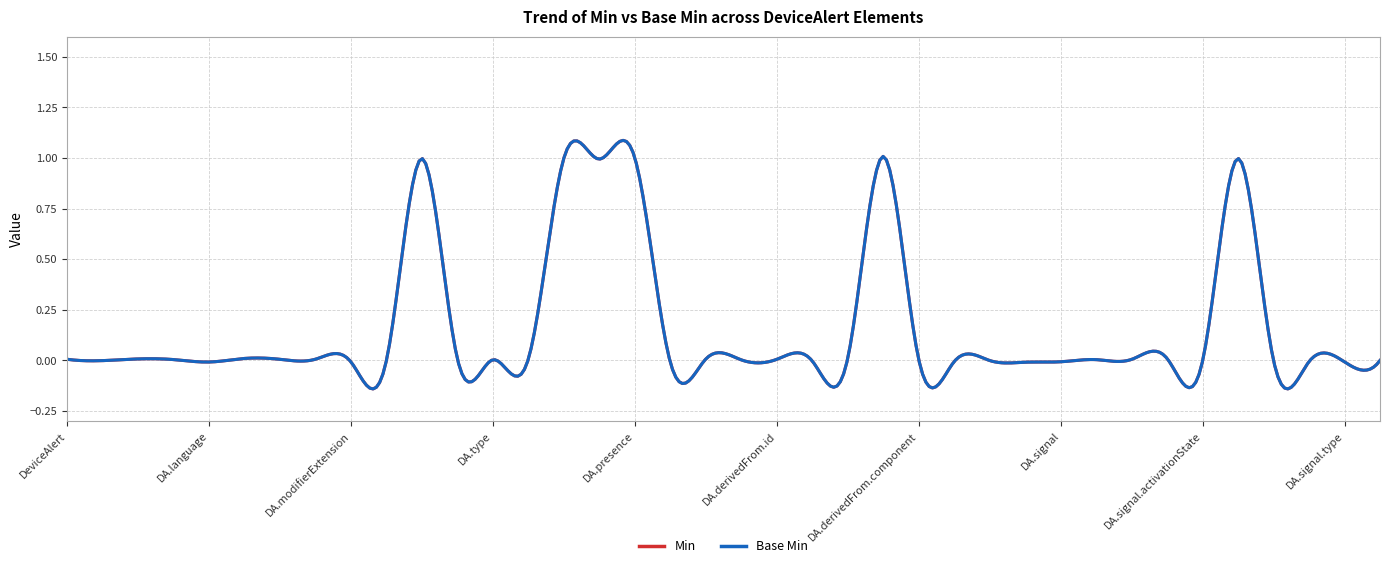

At which label is Min closest to 0?

DeviceAlert